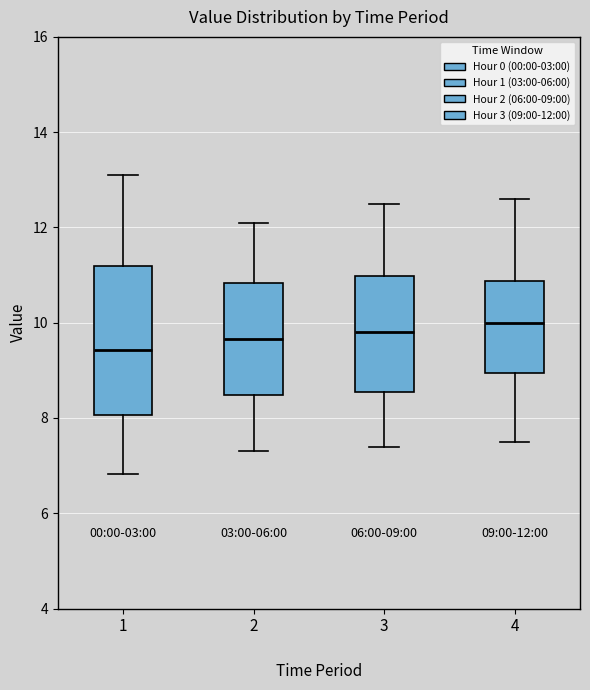

Comparing the boxes themselves (not the whiskers), which one is the tallest?

1